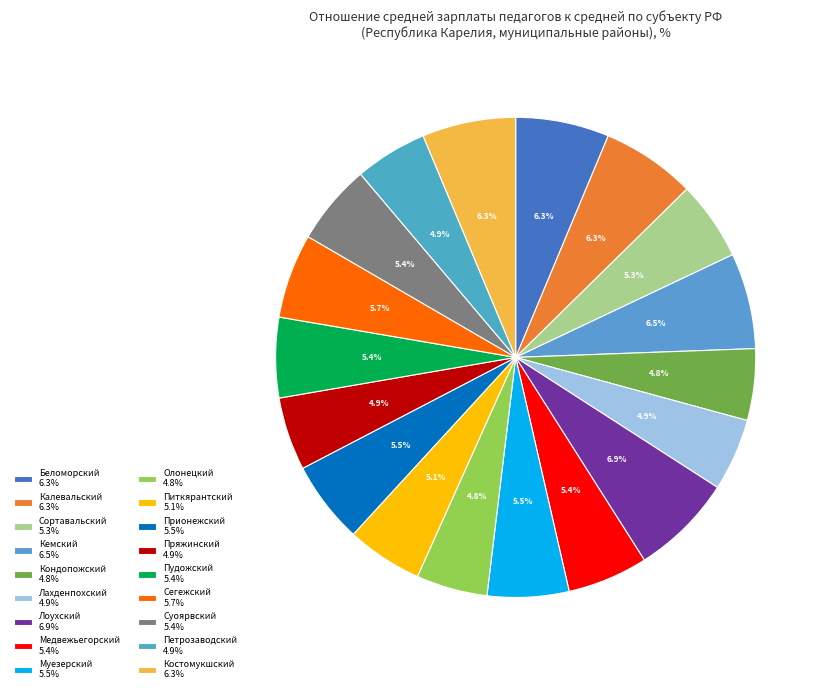

What percentage is NOT represented by Кемский?

93.5%